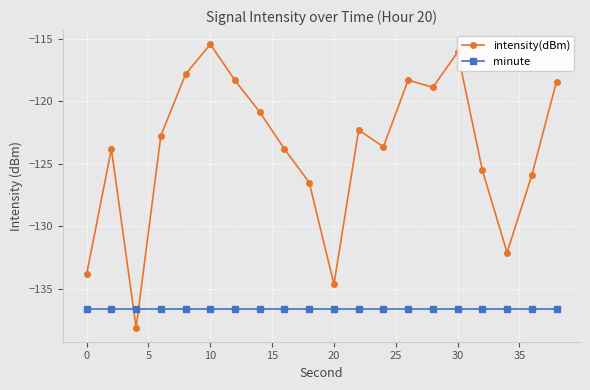

What is the value of the minute point at the 3rd from the left?

-136.6